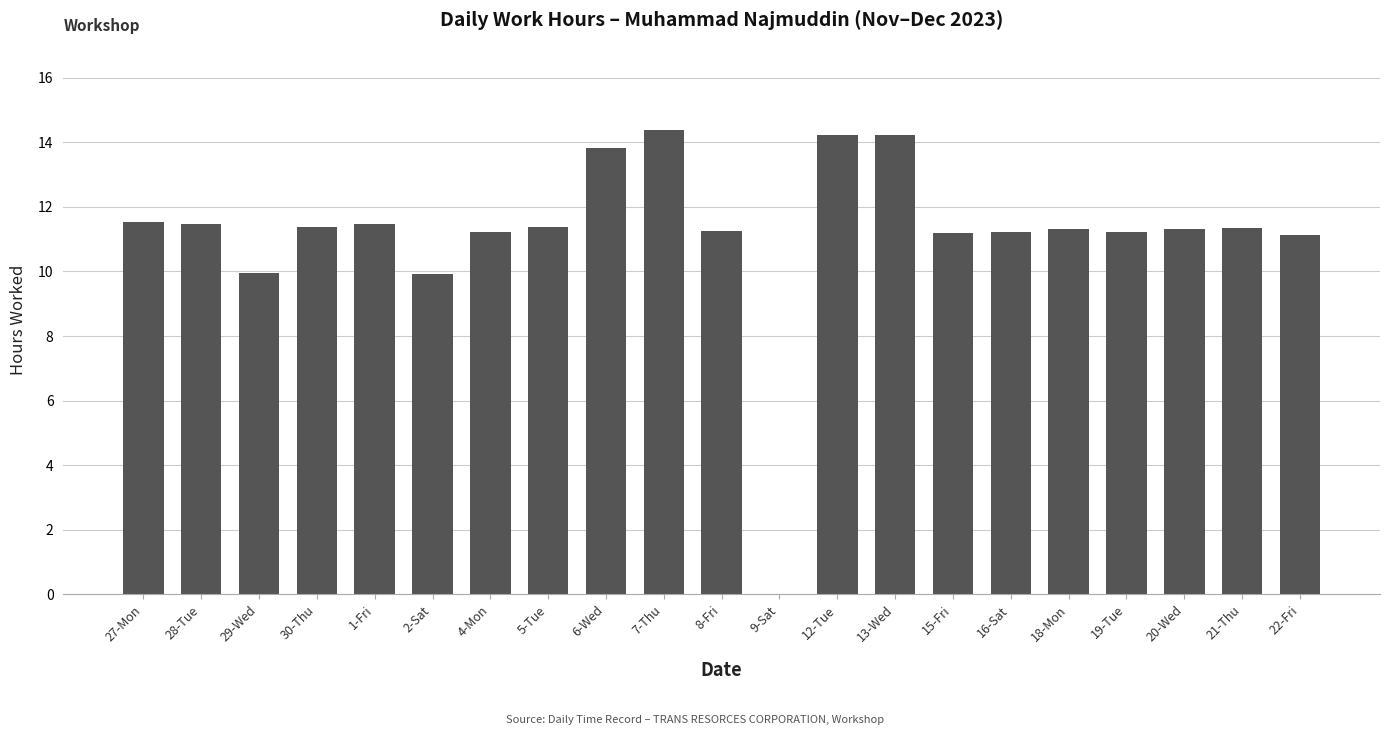

What is the sum of the values at 12-Tue and 2-Sat?

24.1